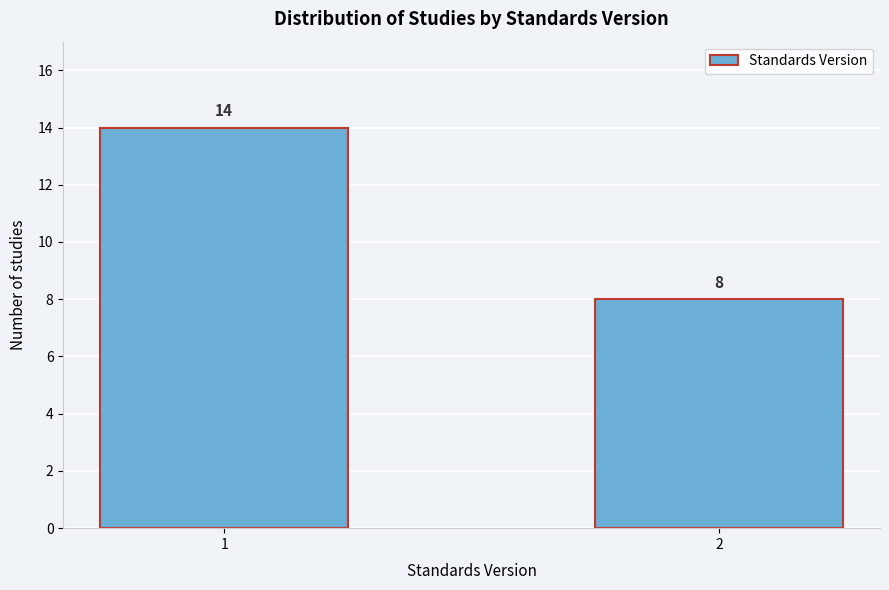

Reading right to left, extract all data points from this chart.

8	14